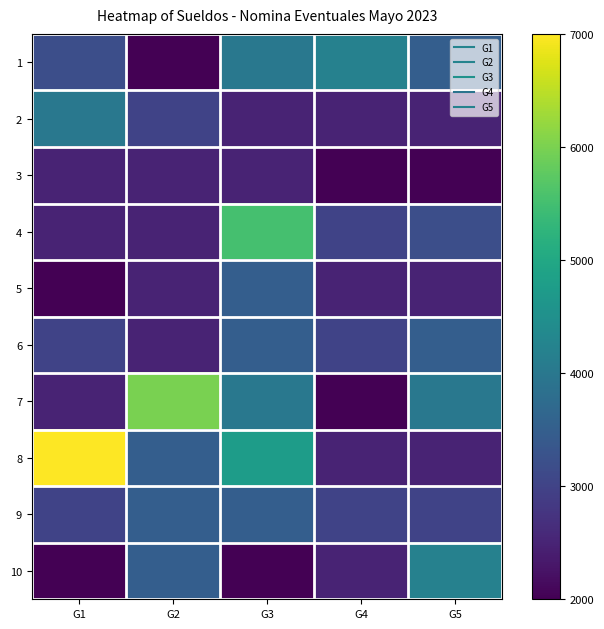

Which category has the highest value across all series?

G1